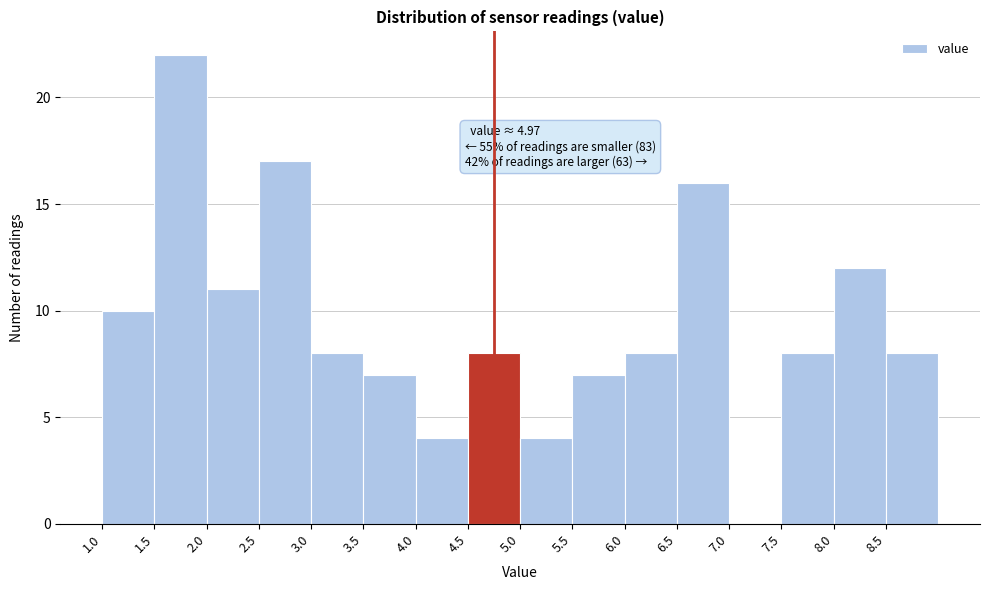

Which range on the x-axis has the tallest bar?

1.5 to 2.0